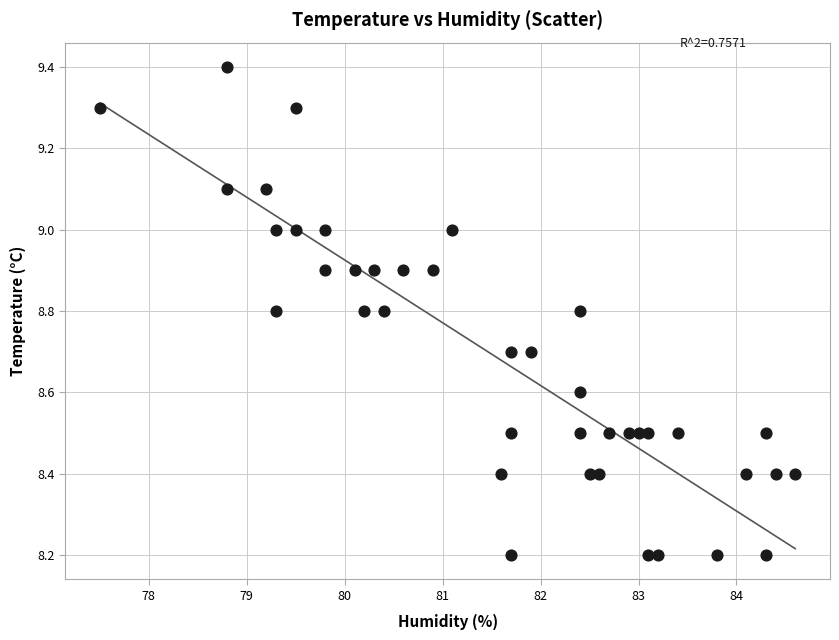

What is the range of Y values (max minus min)?

1.2